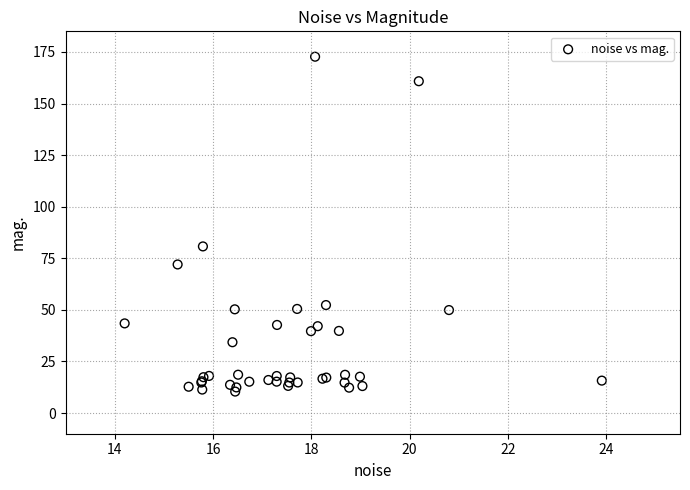

What Y value in the scatter plot is closest to 91?

80.8